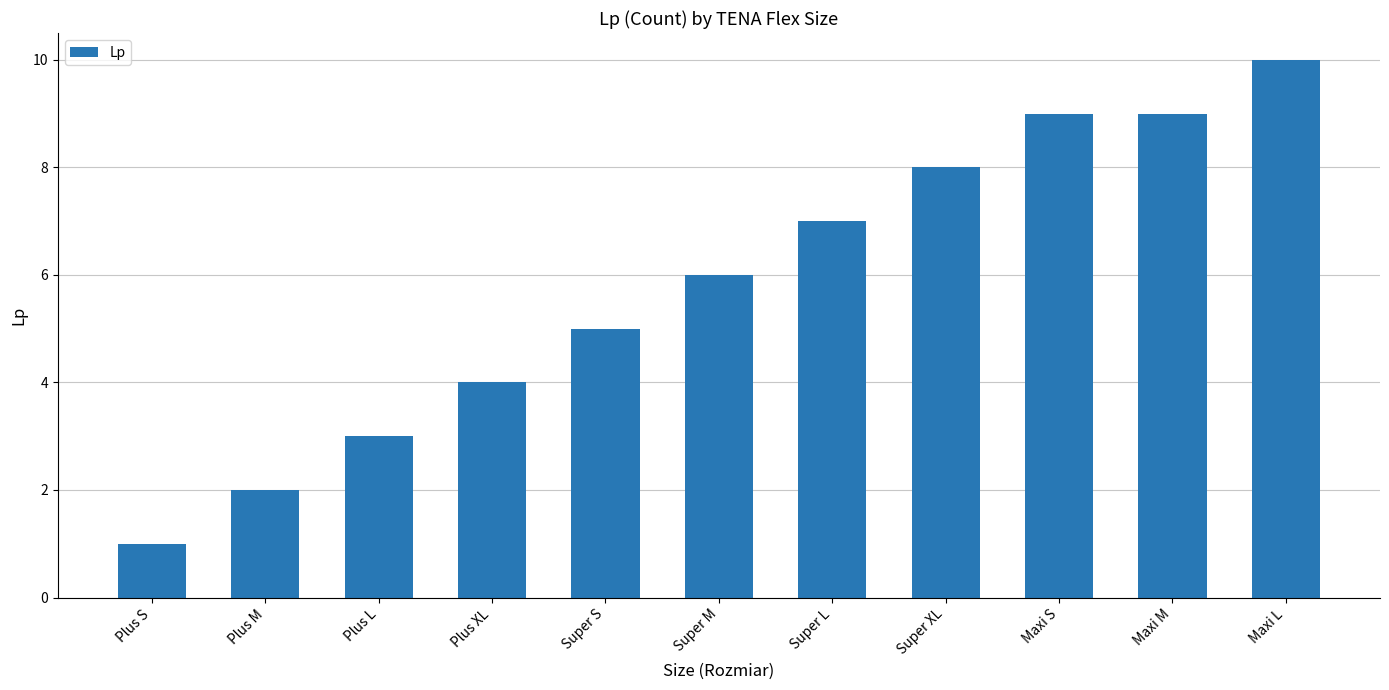

Reading right to left, extract all data points from this chart.

10	9	9	8	7	6	5	4	3	2	1